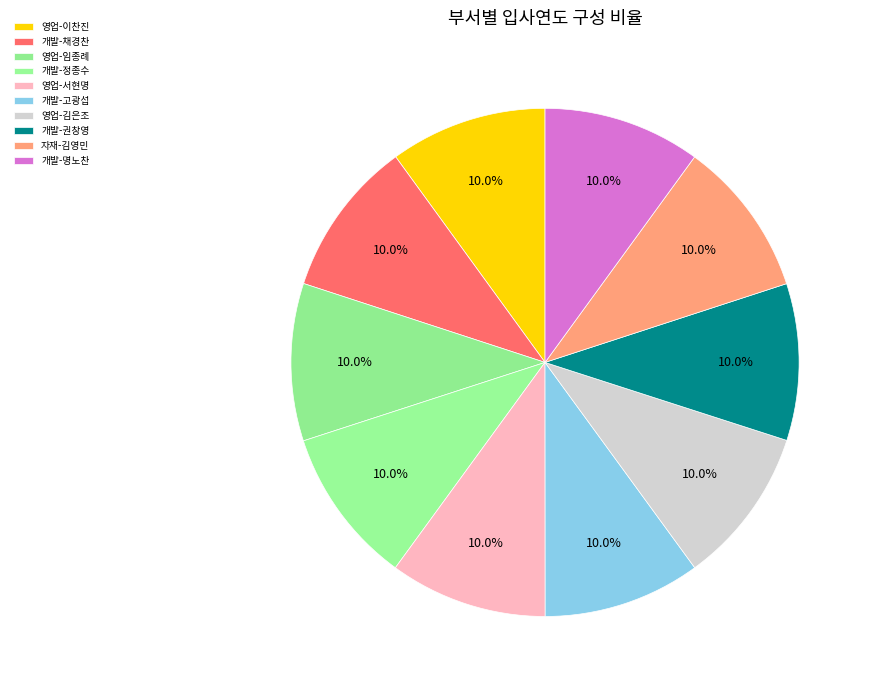

Rank the categories by value from lowest to highest.

자재-김영민, 개발-채경찬, 개발-정종수, 개발-권창영, 영업-이찬진, 영업-김은조, 개발-명노찬, 개발-고광섭, 영업-임종례, 영업-서현명